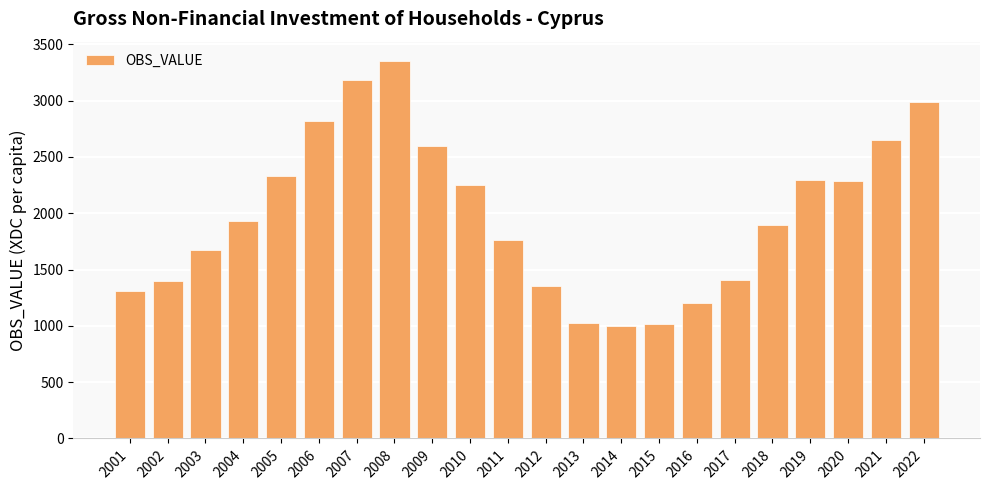

True or false: the data shows 4618.8 at 2008.

False